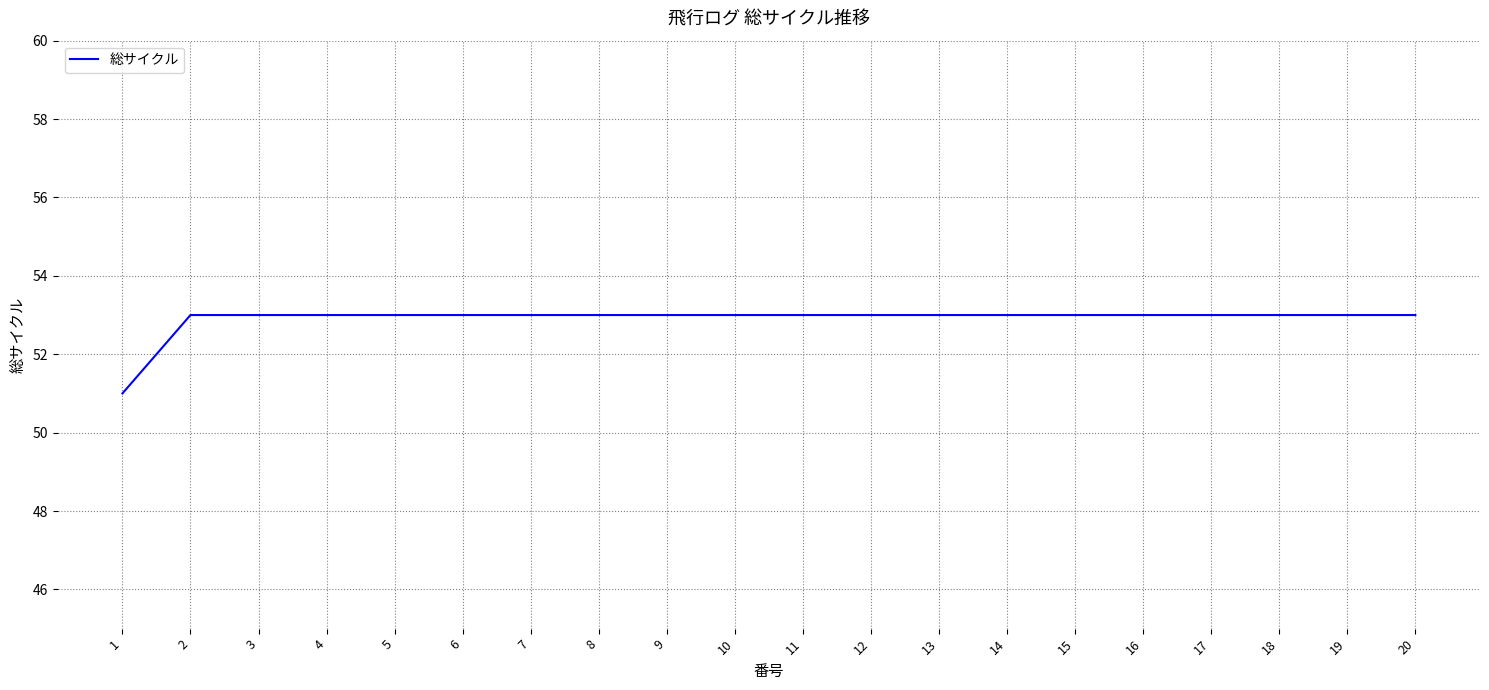

The value at 15 is 53. True or false?

True